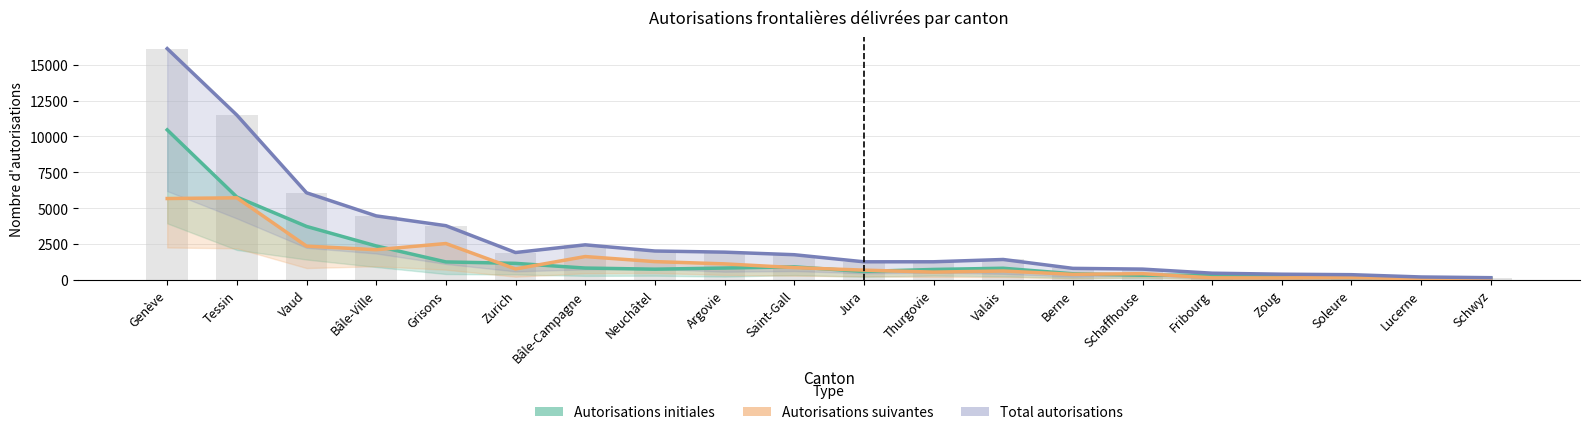

What is the difference between the highest and lowest values at Bâle-Ville?

2360